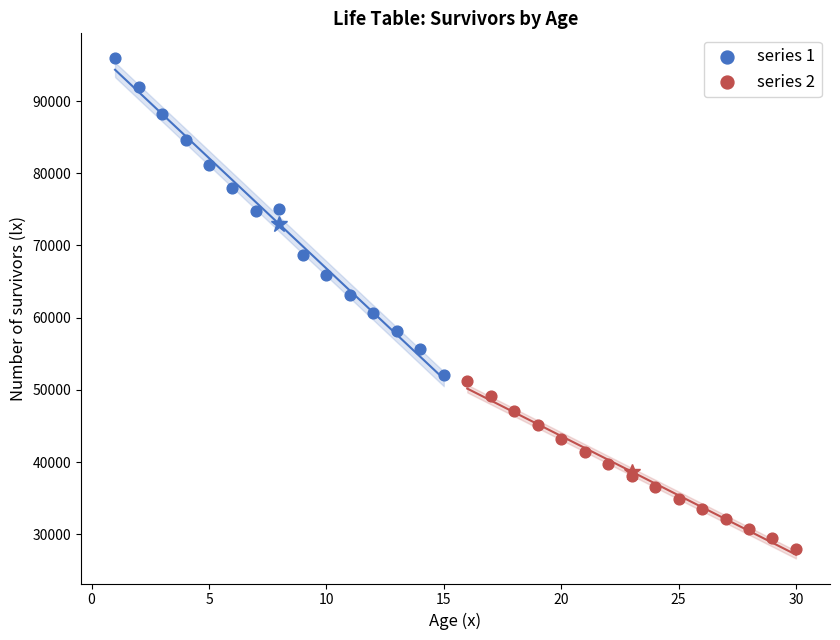

Which series contains the highest Y value?

series 1